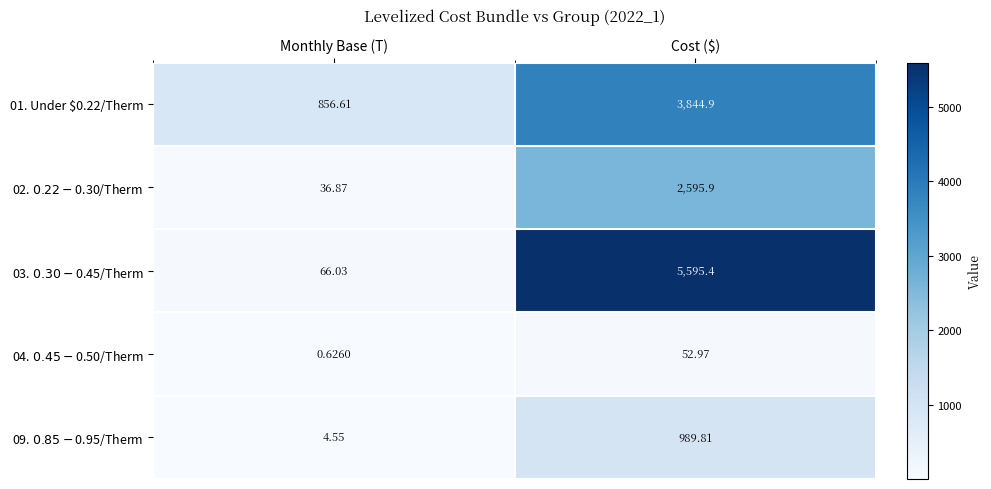

Which category has the lowest value across all series?

Monthly Base (T)